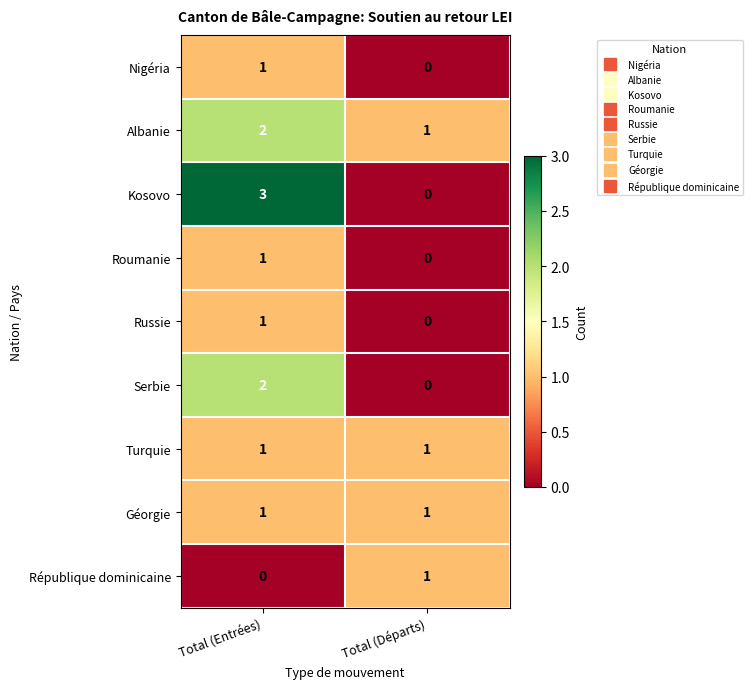

Which series has the largest range (max minus min)?

Kosovo